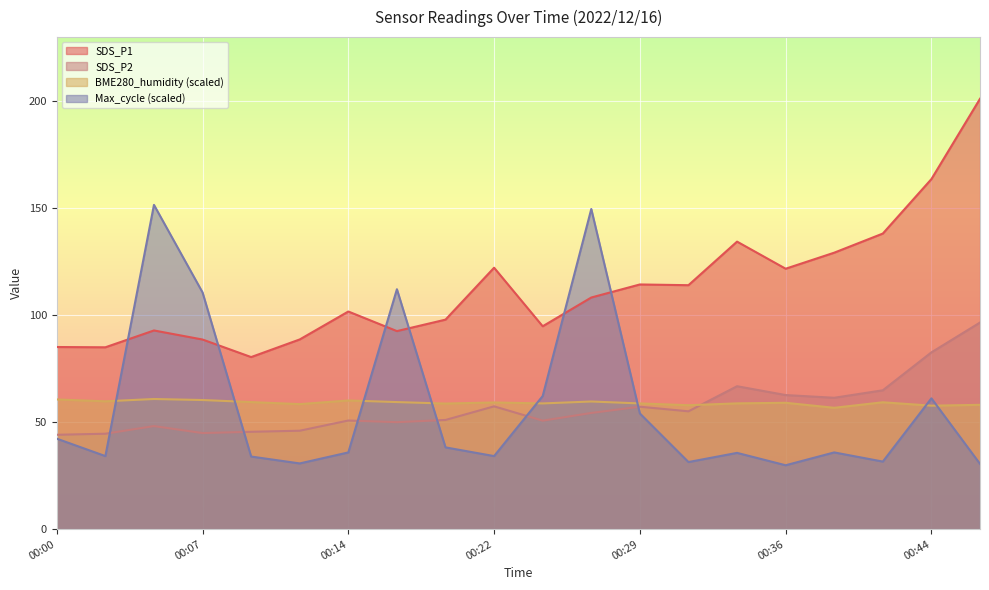

Where do Max_cycle and SDS_P2 first cross each other?

00:02 and 00:04